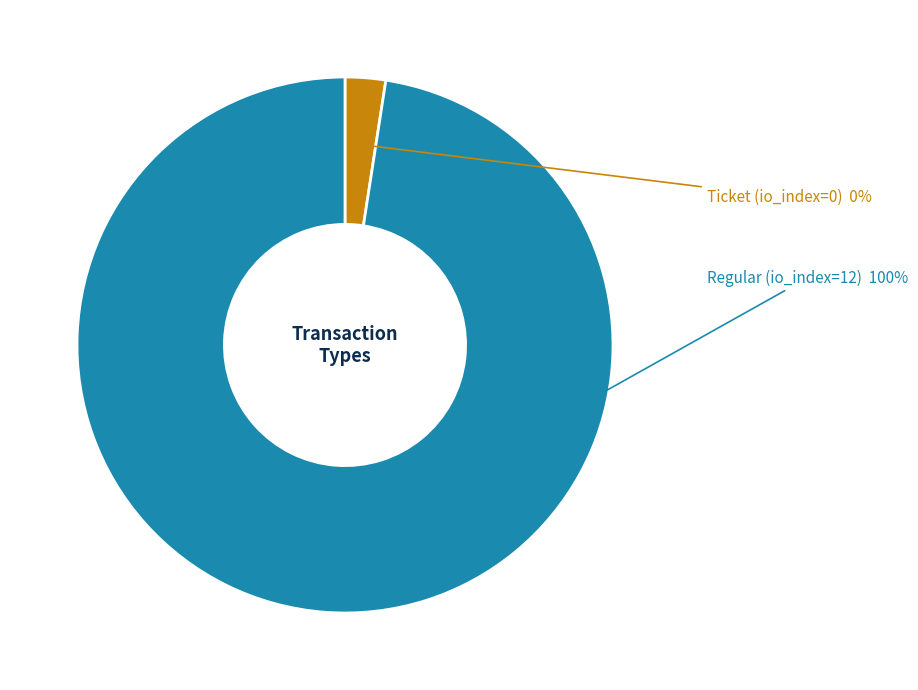

What is the smallest slice in the pie chart?

Ticket (io_index=0)